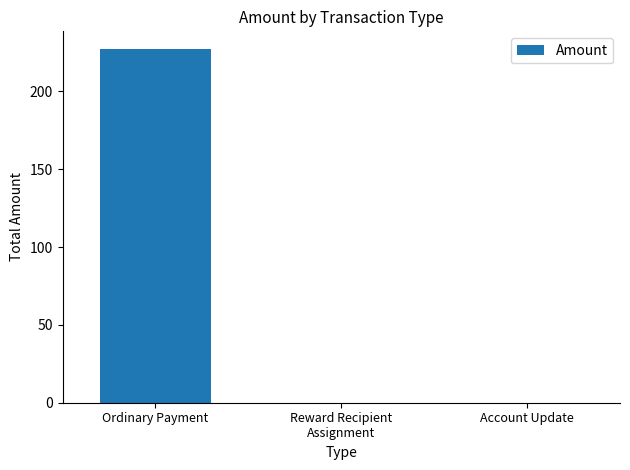

True or false: the data shows 227.3 at Ordinary Payment.

True